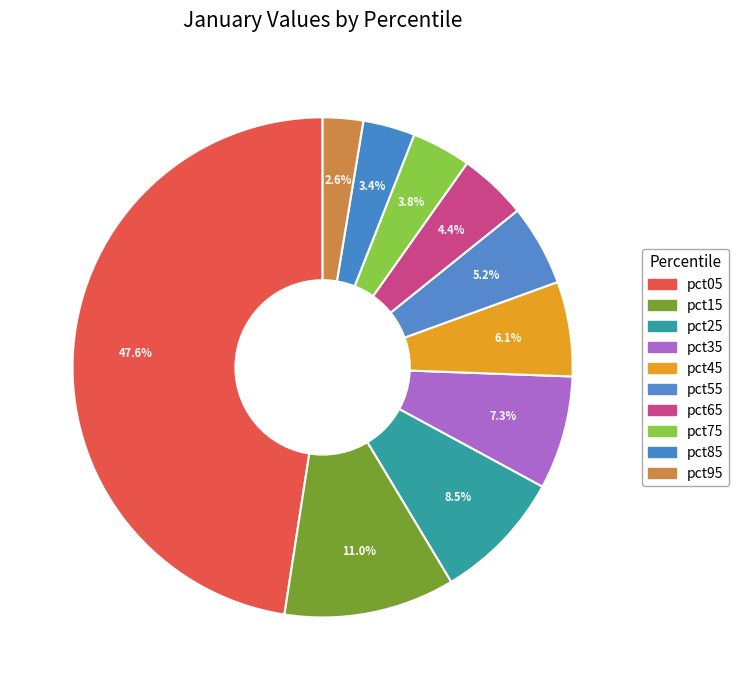

Do pct25 and pct55 together represent more than half of the pie?

No